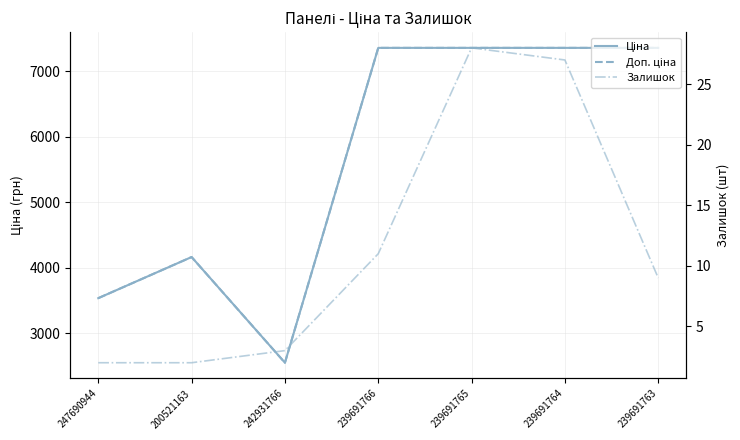

How many series are shown in this chart?

3